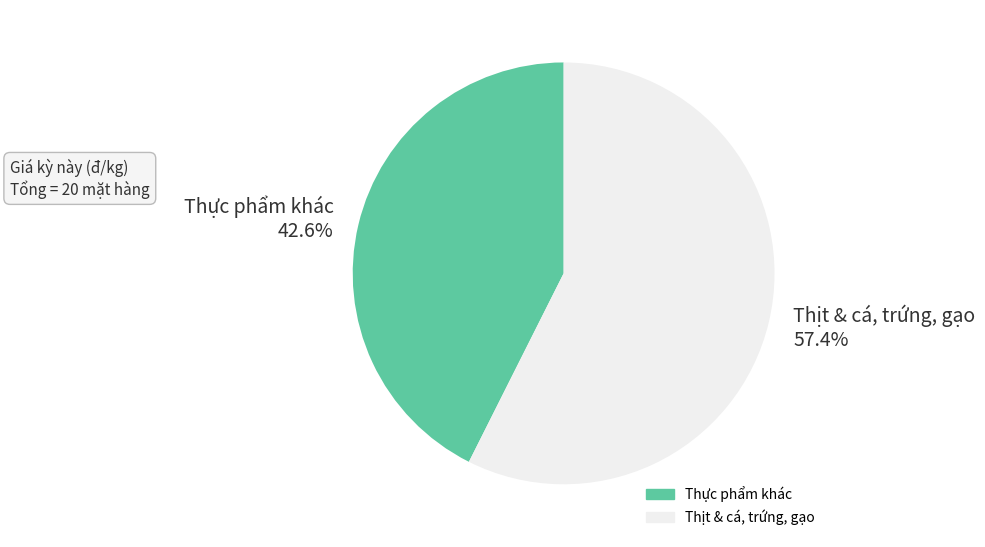

Does Thực phẩm khác account for over 50% of the chart?

No